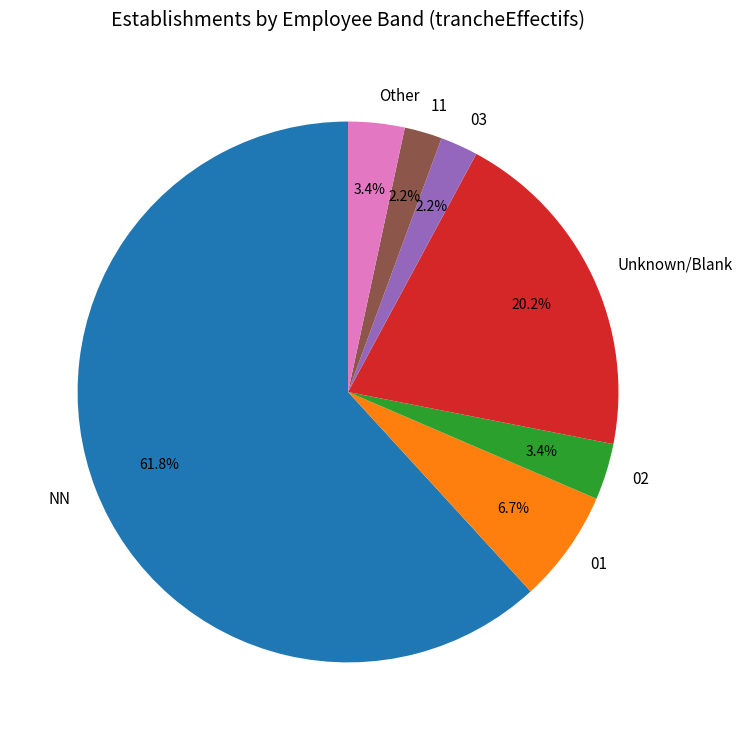

What is the largest slice in the pie chart?

NN